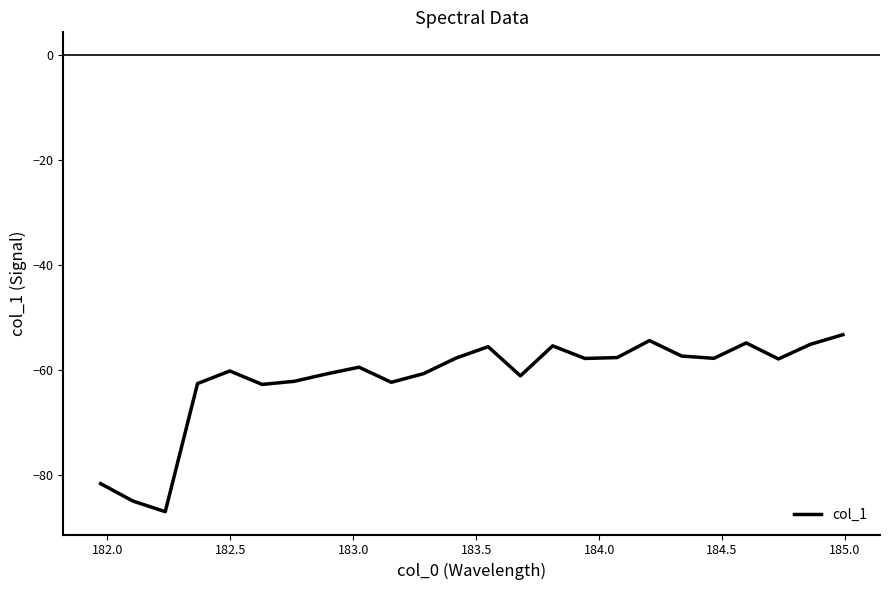

What is the minimum value shown in the chart?

-87.1